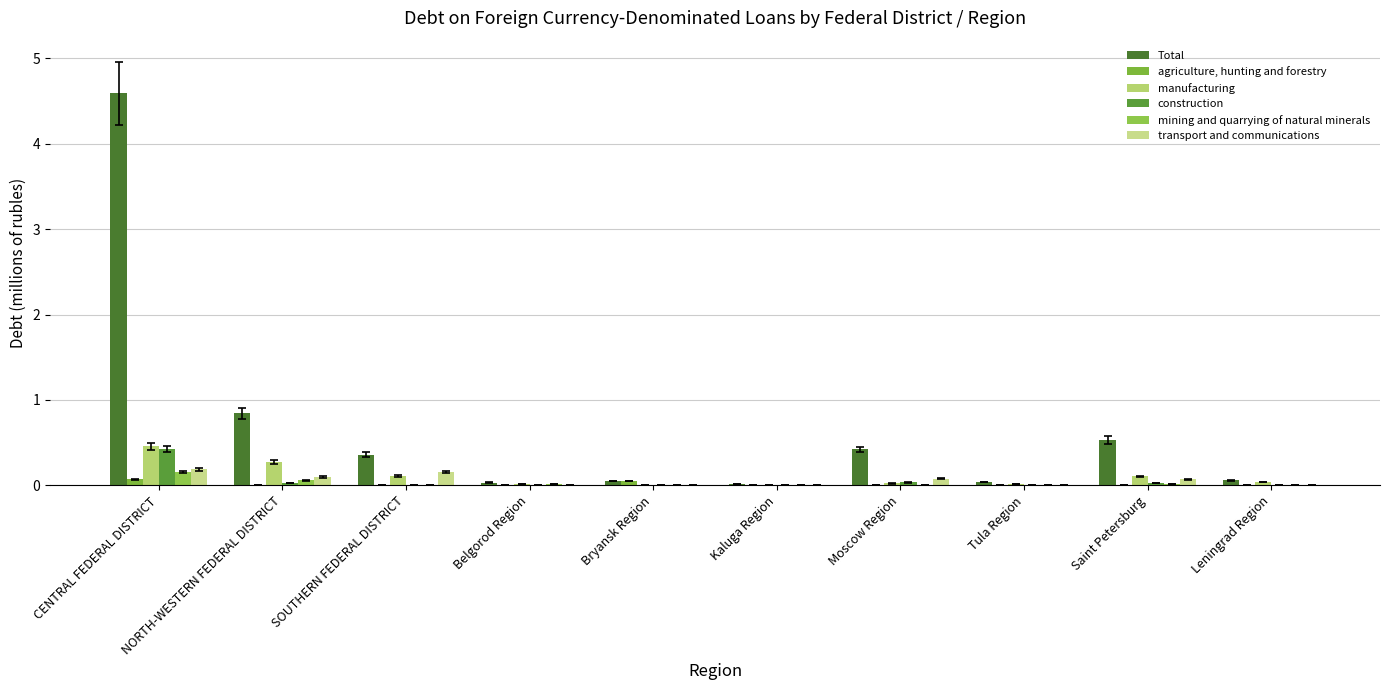

What is the value of the transport and communications bar at the 7th from the left?

0.1